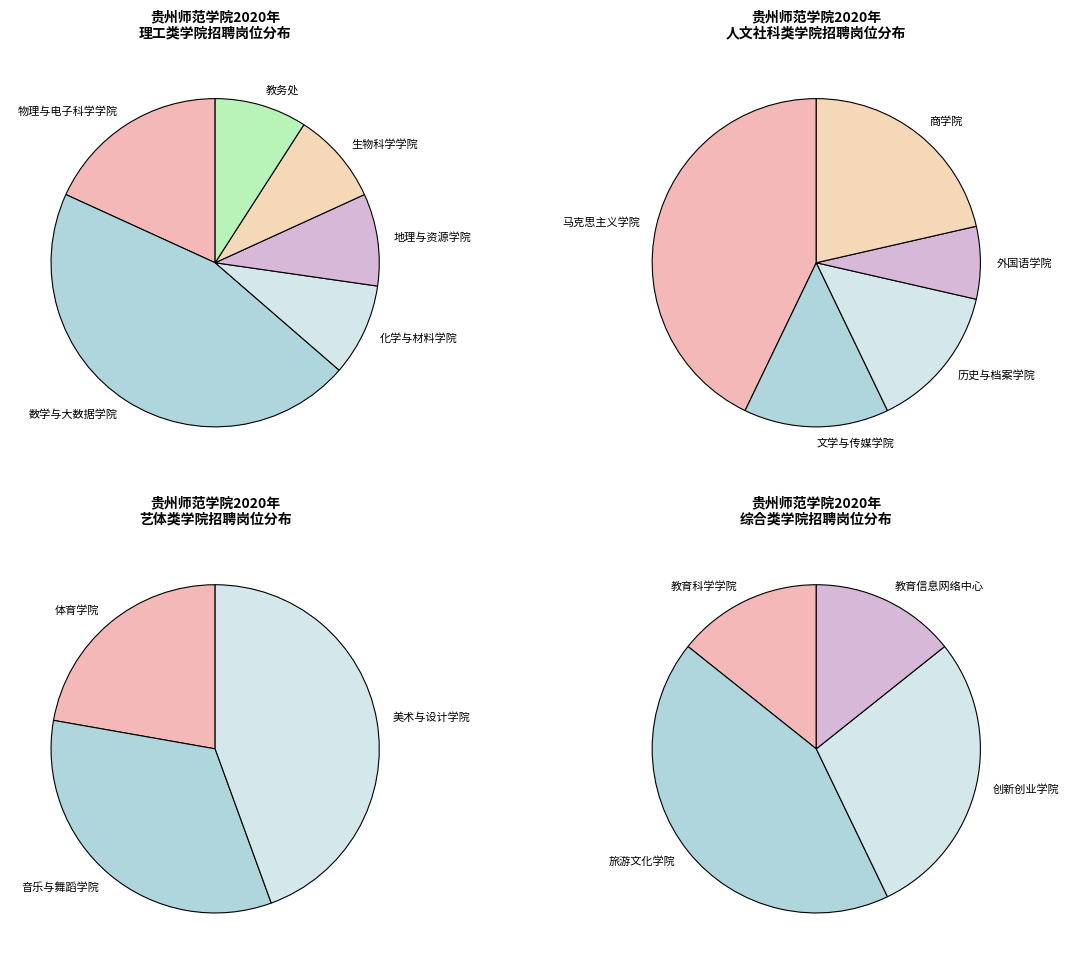

How many slices are in this pie chart?

18